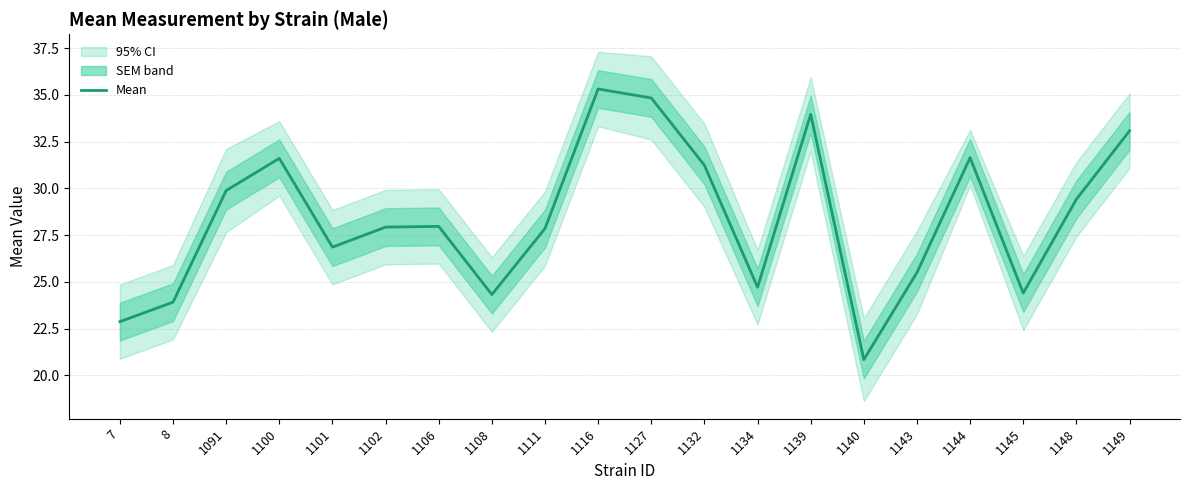

What is the value of the 20th point from the left?

33.1